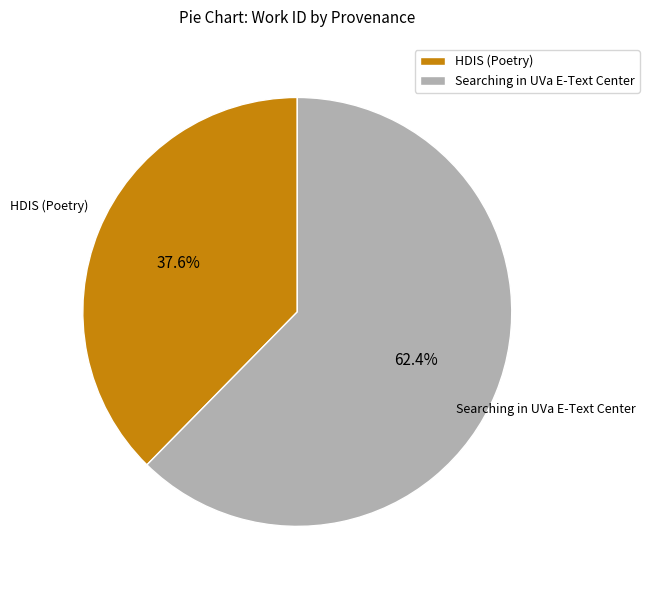

Approximately how many times larger is the value at Searching in UVa E-Text Center compared to HDIS (Poetry)?

1.7